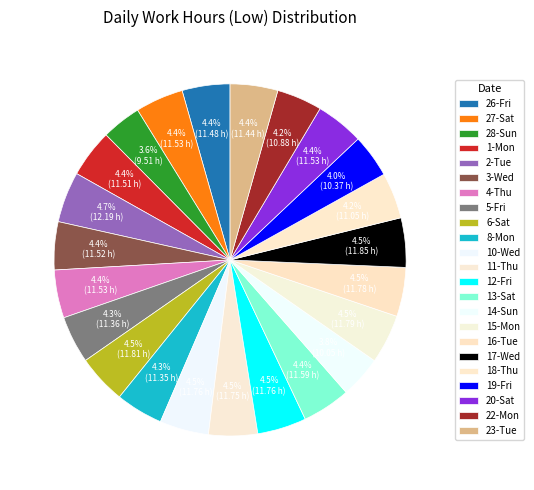

The 23-Tue slice represents 1% of the pie. True or false?

False